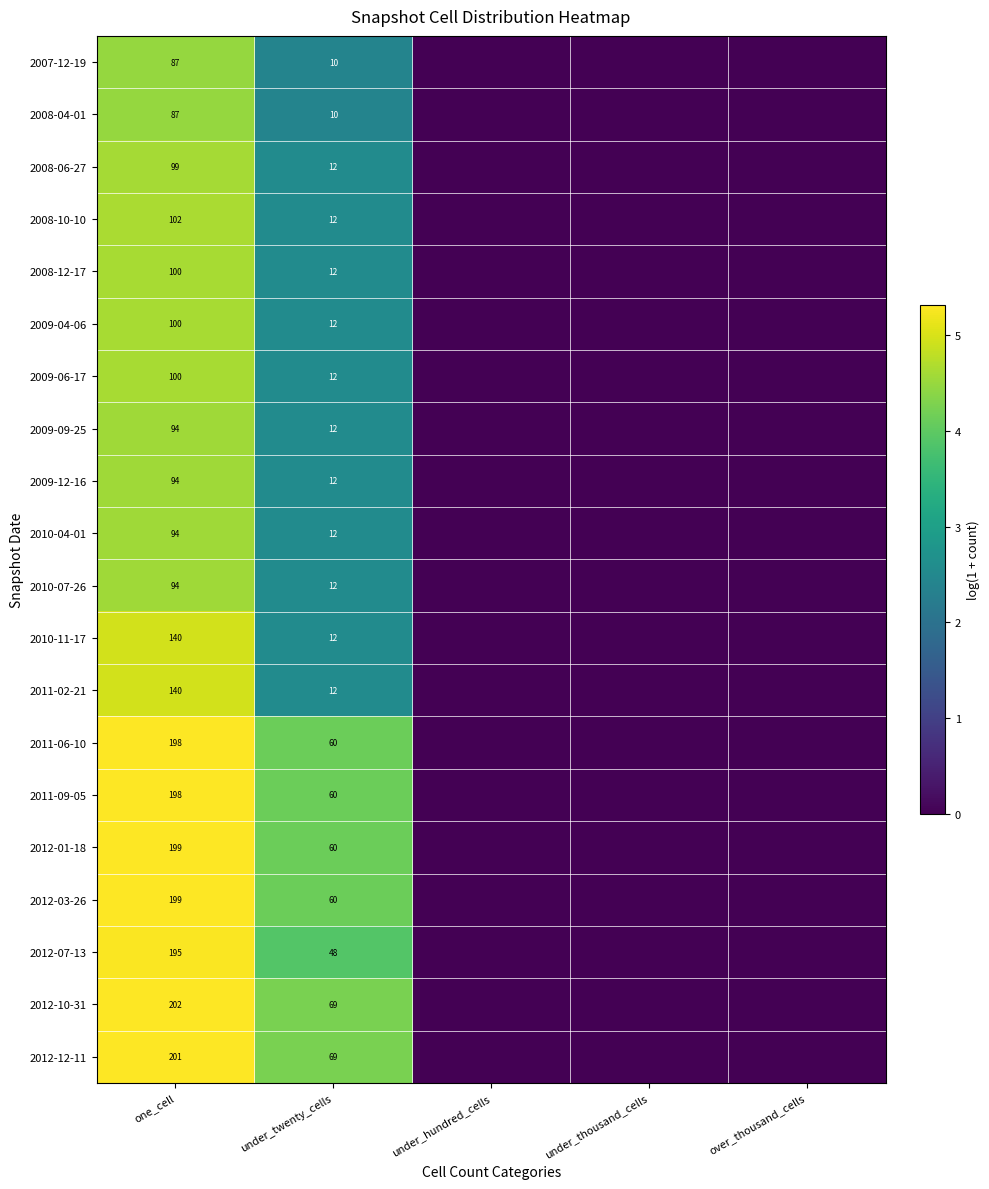

What is the difference between the highest and lowest values at one_cell?

115